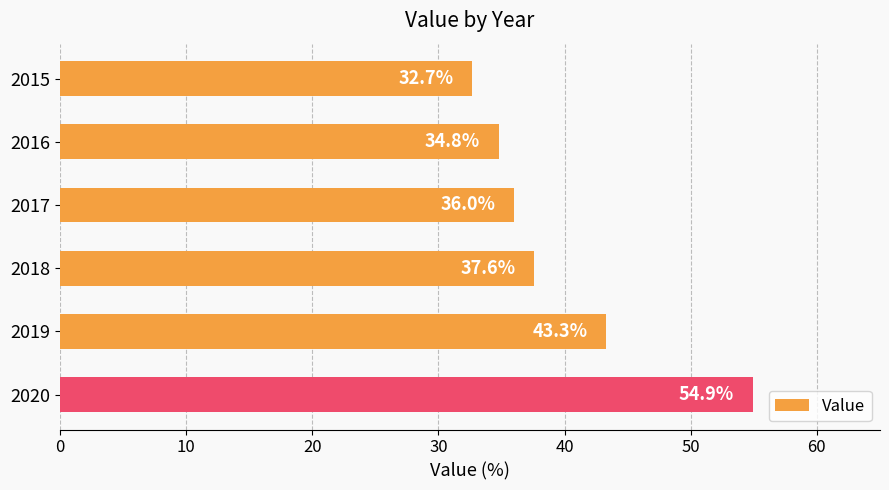

The chart shows a value of 12.4 at 2016. True or false?

False